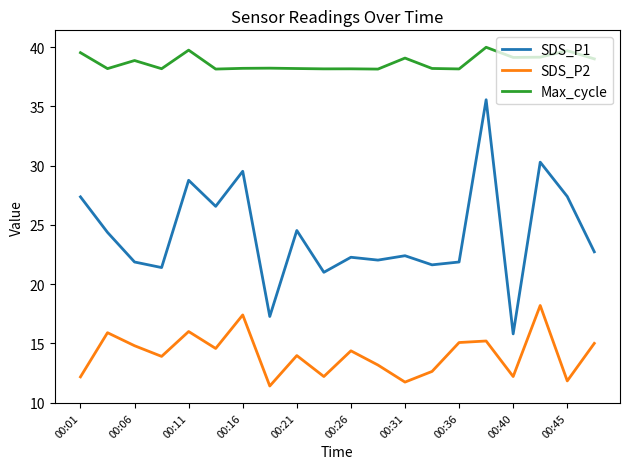

List the series in order of their overall mean, highest first.

Max_cycle, SDS_P1, SDS_P2